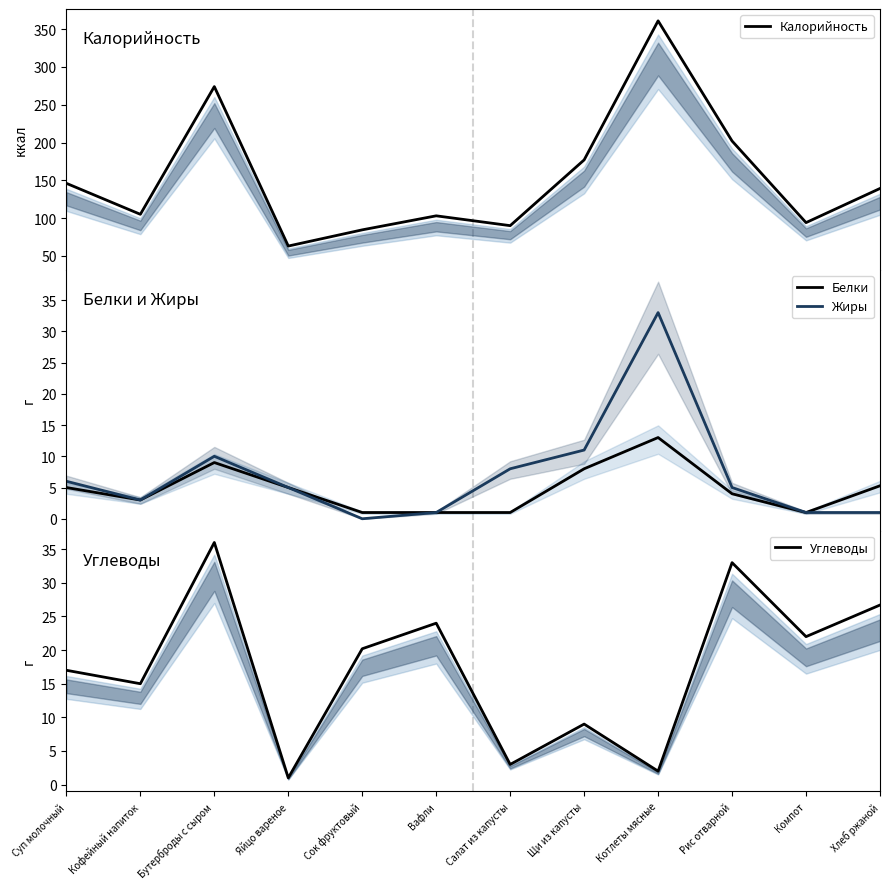

How many series are shown in this chart?

4